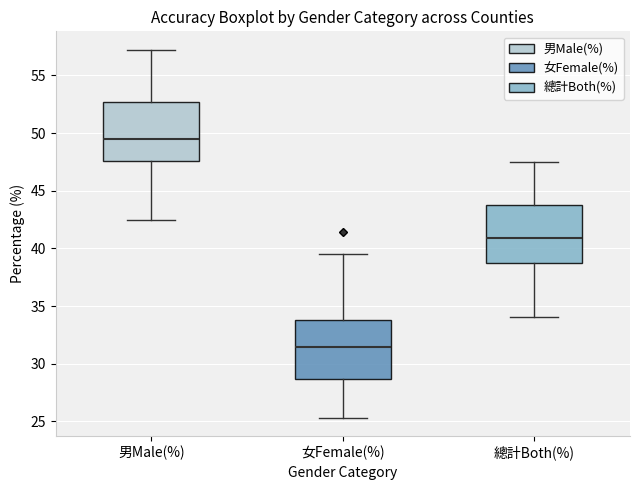

Reading left to right, read every box against the y-axis: the position of its median line, the range the box covers, and the ends of its whiskers. The values are not printed on the chart, so give them approximately, as read against the axis.

男Male(%): median 49.5, box 47.5 to 52.5, whiskers 42.5 to 57.0
女Female(%): median 31.5, box 28.5 to 34.0, whiskers 25.5 to 39.5
總計Both(%): median 41.0, box 38.5 to 44.0, whiskers 34.0 to 47.5